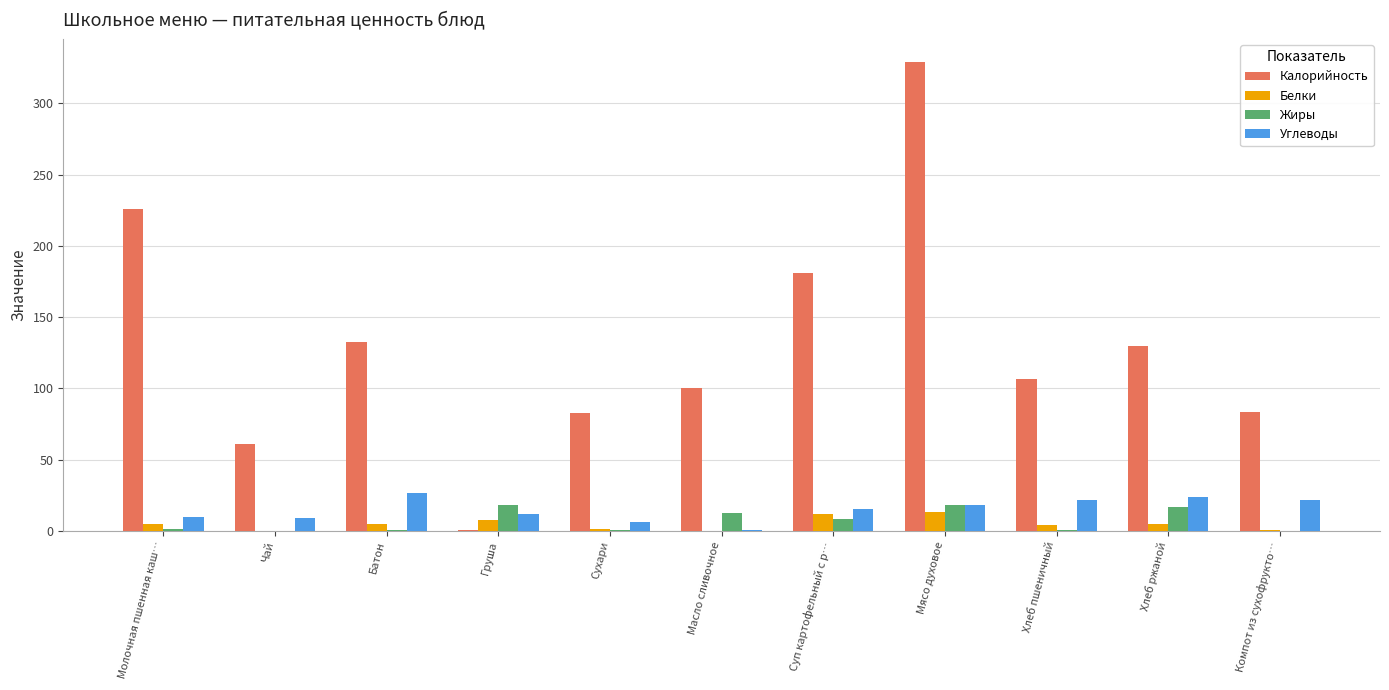

At which label does Белки first exceed 4?

Молочная пшенная каш…